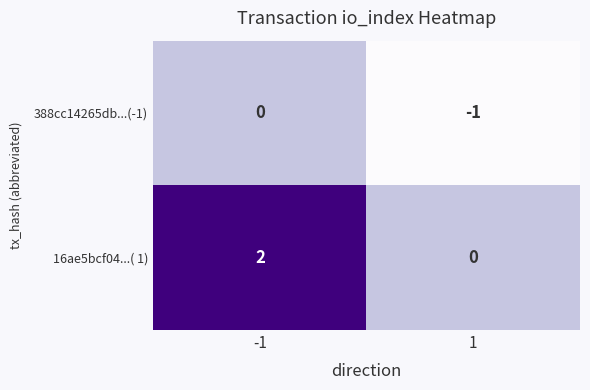

True or false: 16ae5bcf04...( 1) has a value of 2 at -1.

True